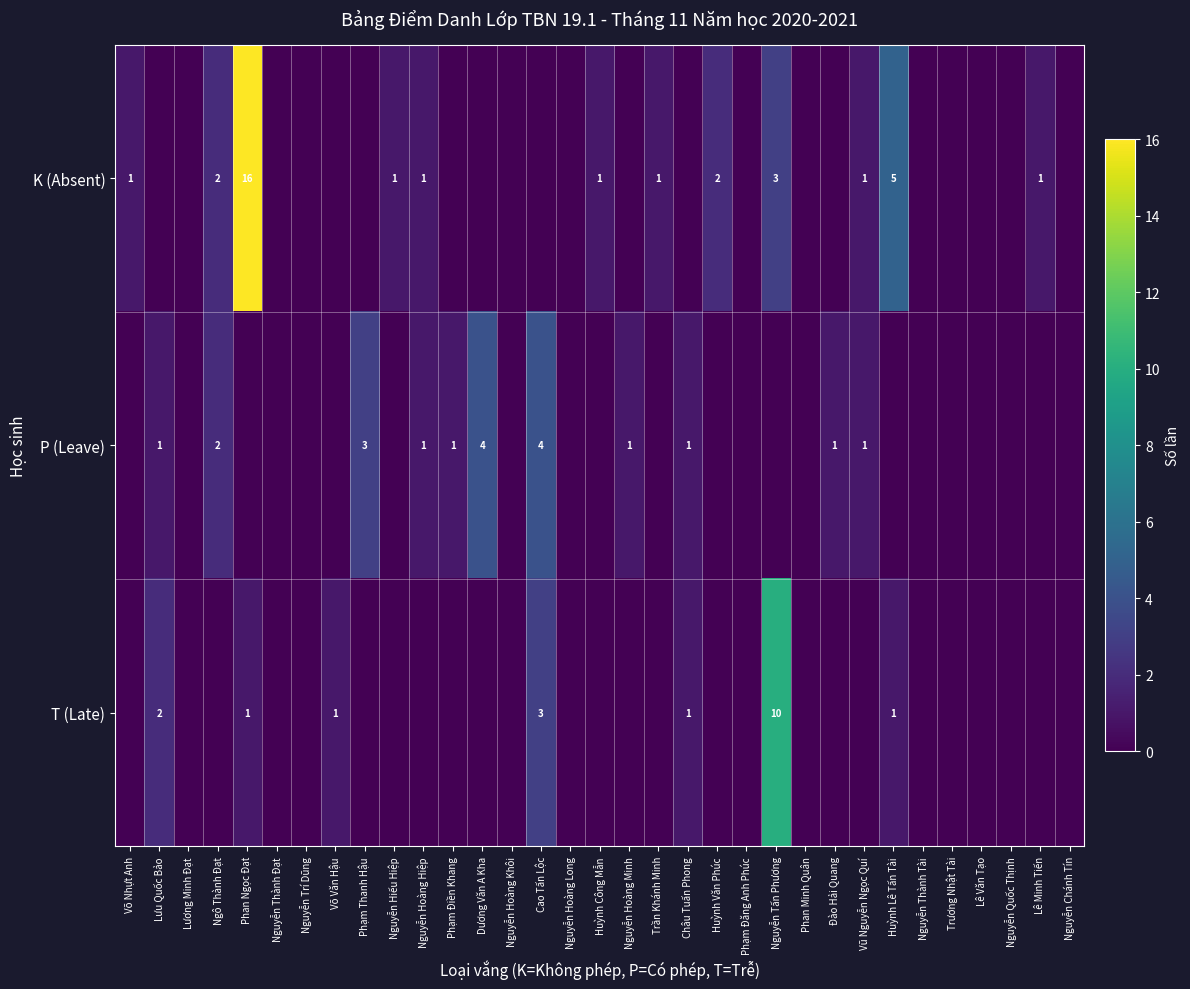

What is the difference between the highest and lowest values at Võ Văn Hậu?

1